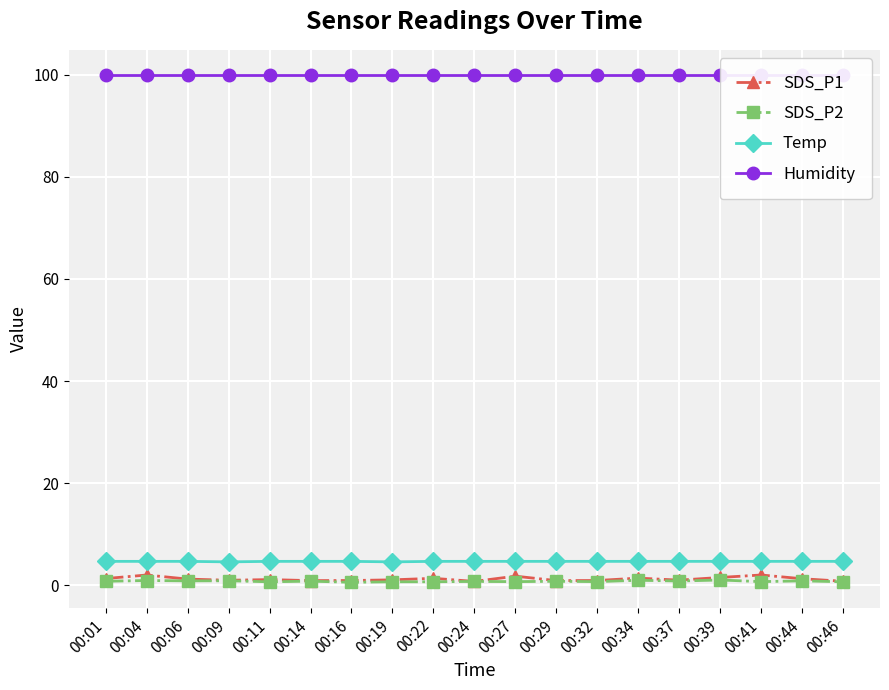

Is it true that SDS_P1 equals 0.2 at 00:09?

False